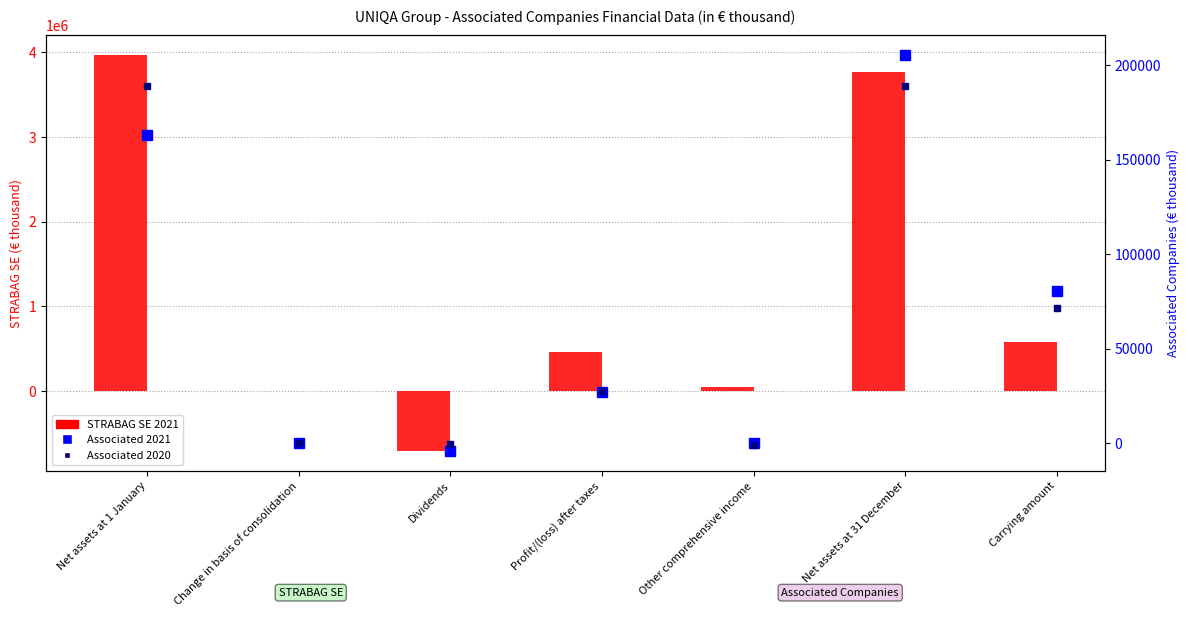

What position from the right is Change in basis of consolidation?

6